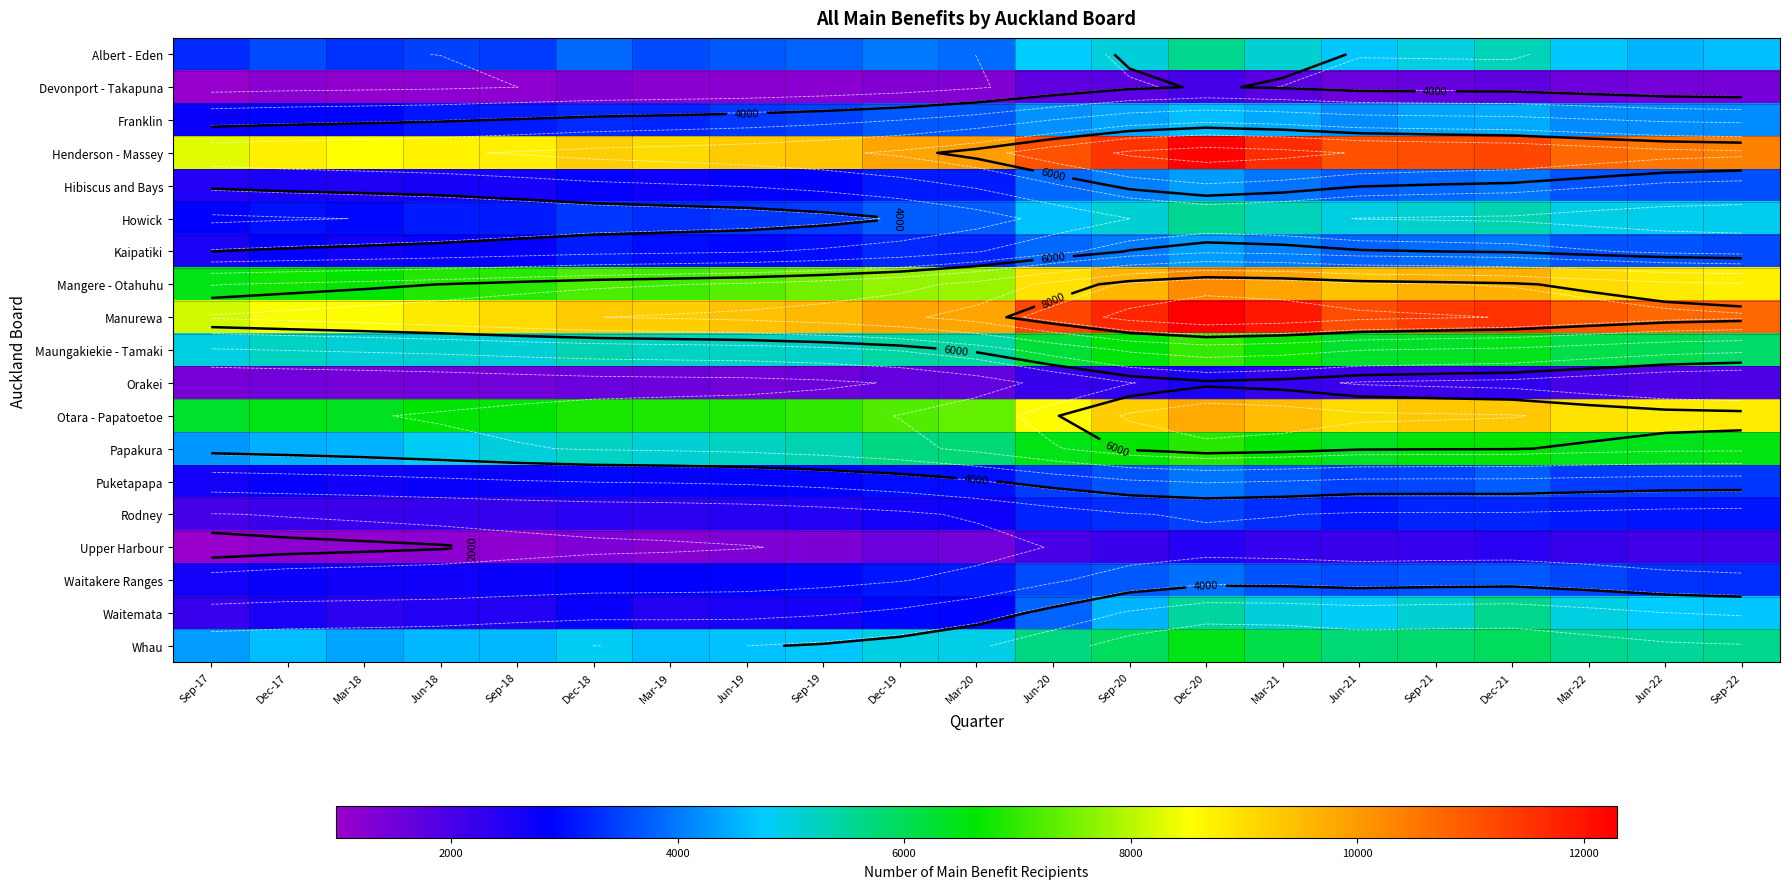

Which series has the largest range (max minus min)?

Manurewa